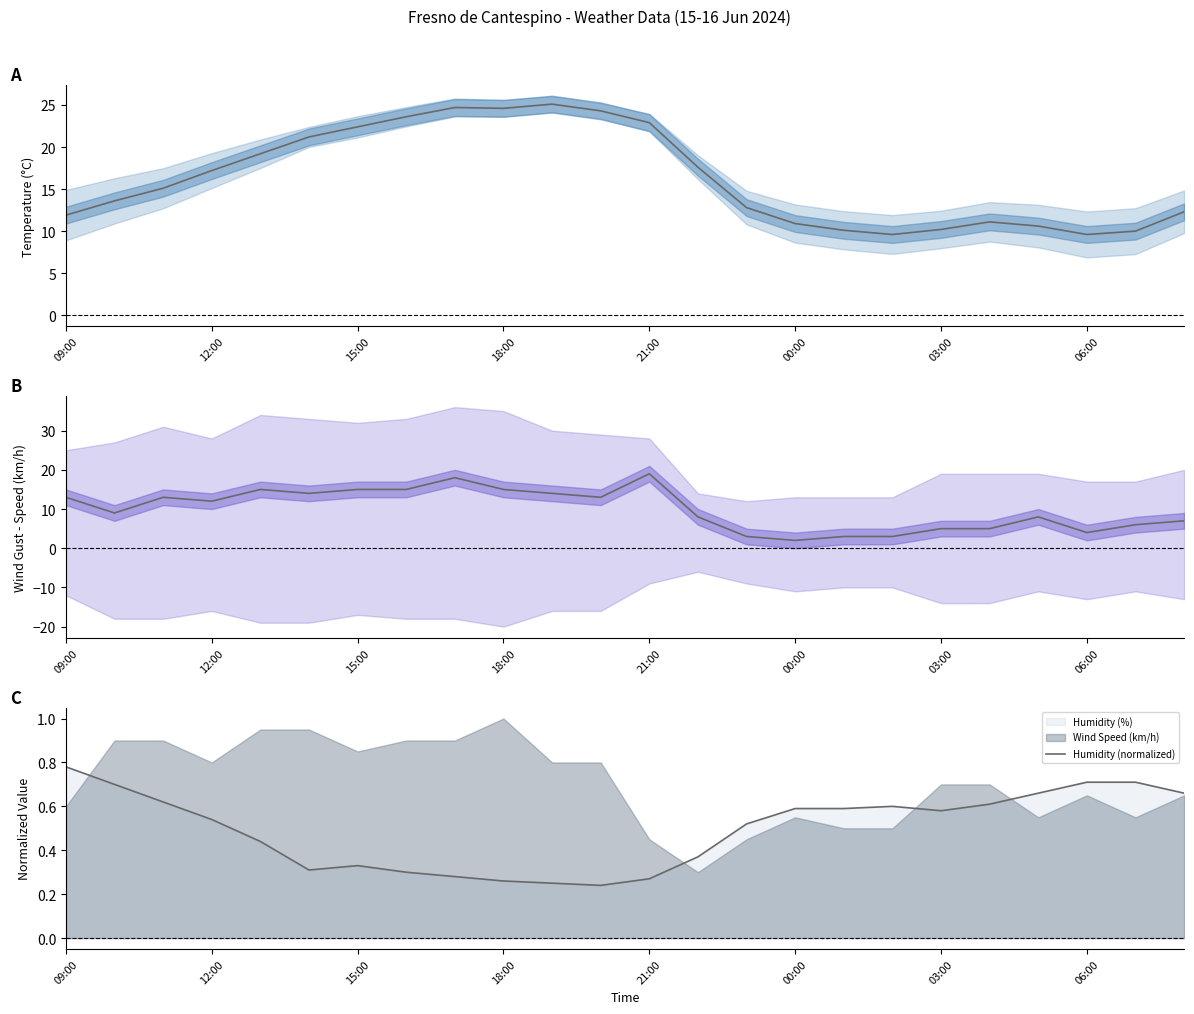

Which series has the widest spread of values?

Wind Gust (km/h)